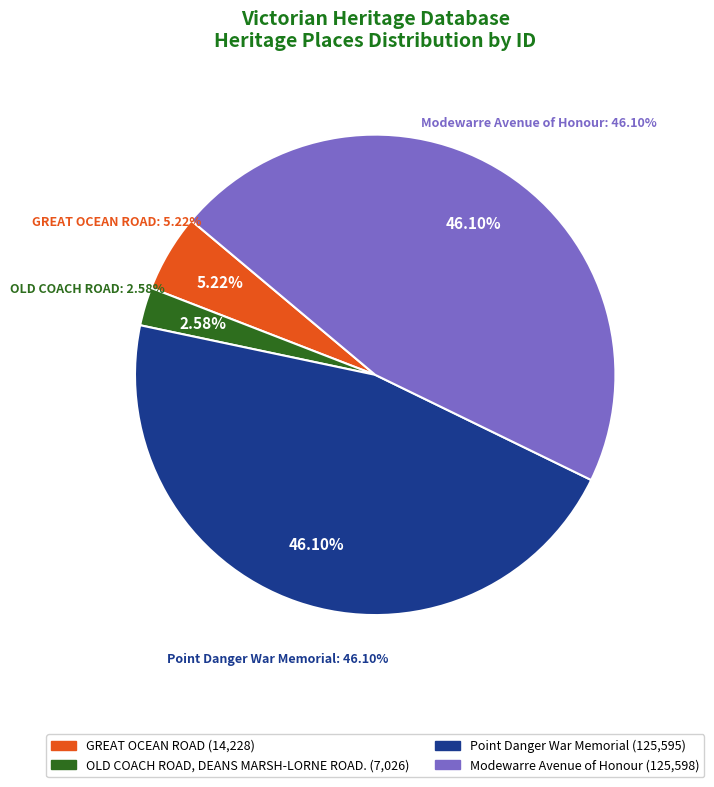

To the nearest percent, what is the average slice percentage?

25%